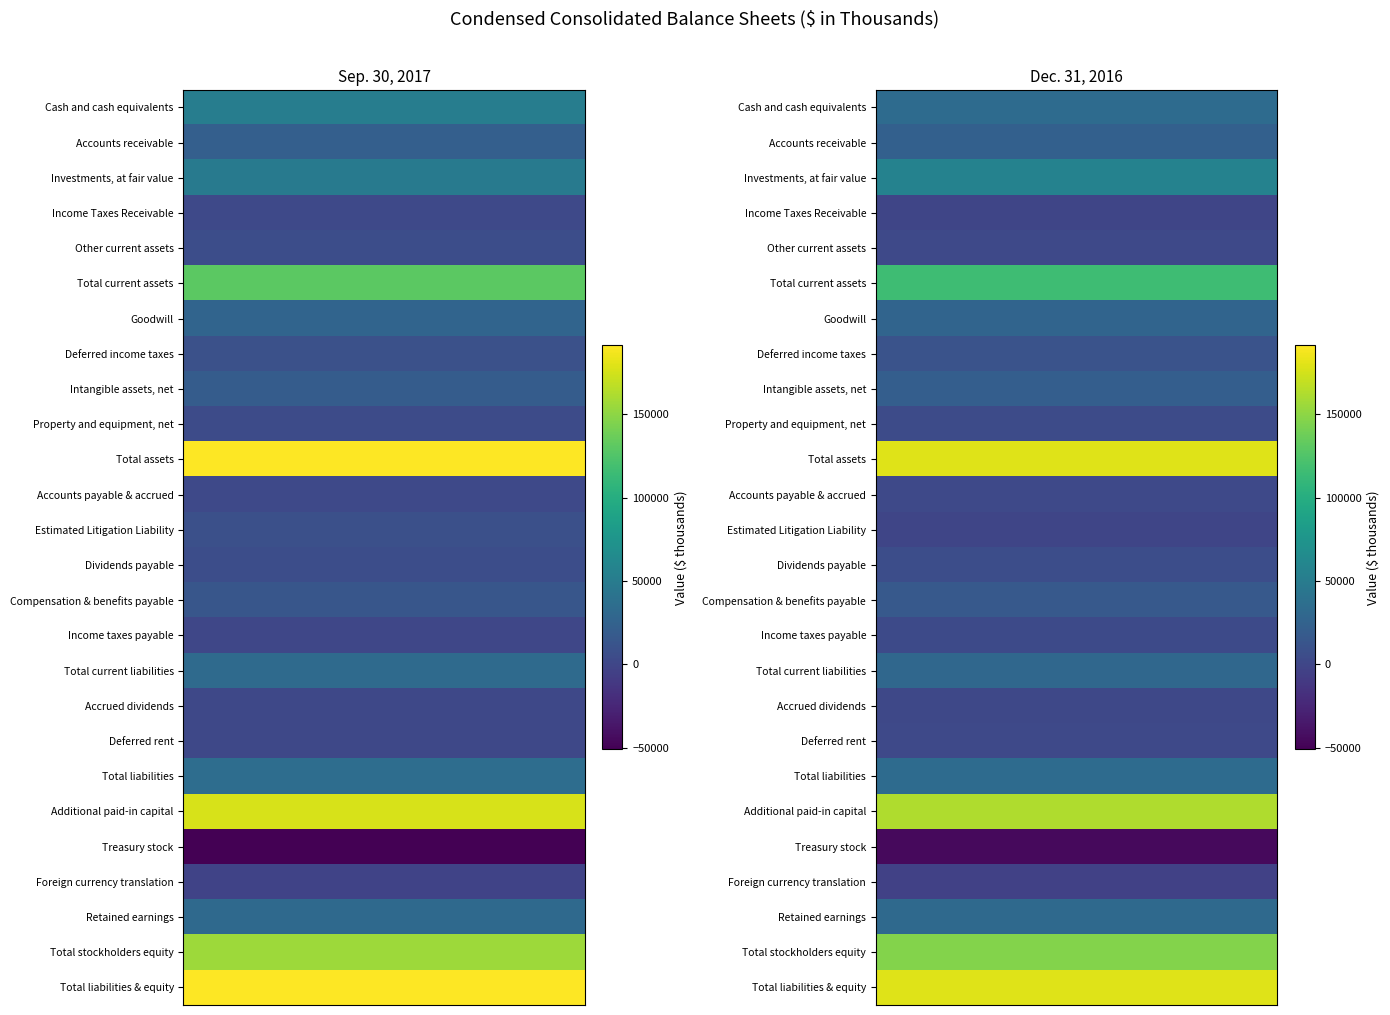

Rank the series at 1 from highest to lowest value.

Total assets, Total liabilities & equity, Additional paid-in capital, Total stockholders equity, Total current assets, Investments, at fair value, Cash and cash equivalents, Total liabilities, Retained earnings, Total current liabilities, Goodwill, Accounts receivable, Intangible assets, net, Compensation & benefits payable, Deferred income taxes, Dividends payable, Property and equipment, net, Income taxes payable, Accounts payable & accrued, Other current assets, Deferred rent, Accrued dividends, Income Taxes Receivable, Estimated Litigation Liability, Foreign currency translation, Treasury stock